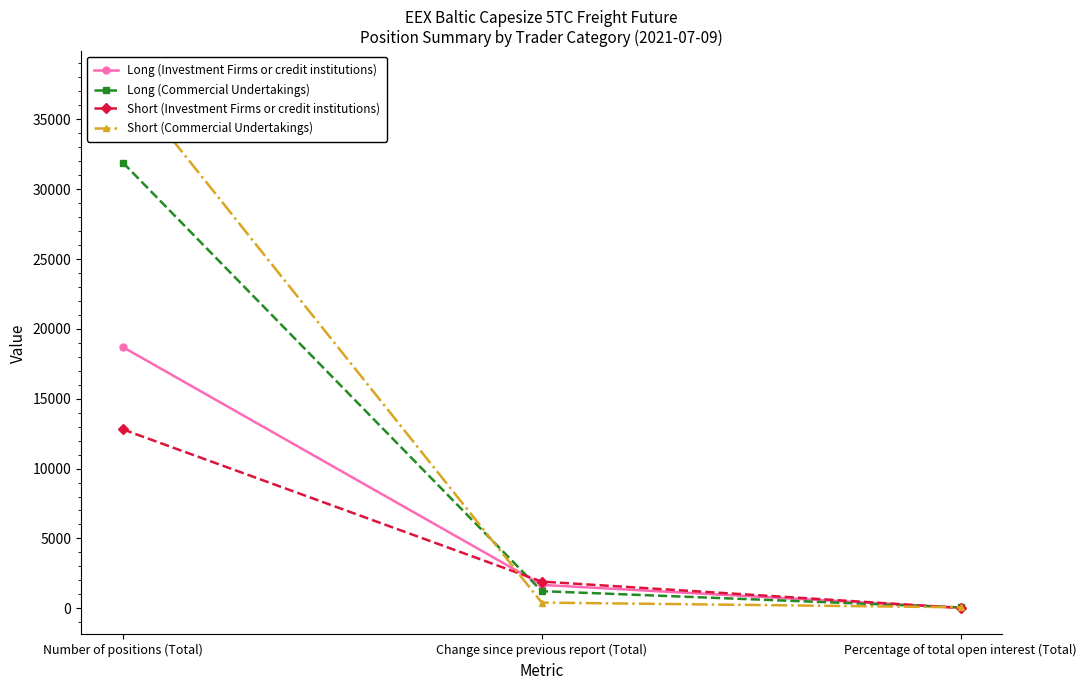

Reading left to right, list all the values displayed in this chart.

Long (Investment Firms or credit institutions): Number of positions (Total)=18694.7	Change since previous report (Total)=1673.6	Percentage of total open interest (Total)=36.1
Long (Commercial Undertakings): Number of positions (Total)=31898.2	Change since previous report (Total)=1225.8	Percentage of total open interest (Total)=61.5
Short (Investment Firms or credit institutions): Number of positions (Total)=12803.0	Change since previous report (Total)=1911.0	Percentage of total open interest (Total)=23.4
Short (Commercial Undertakings): Number of positions (Total)=37979.3	Change since previous report (Total)=406.6	Percentage of total open interest (Total)=69.3